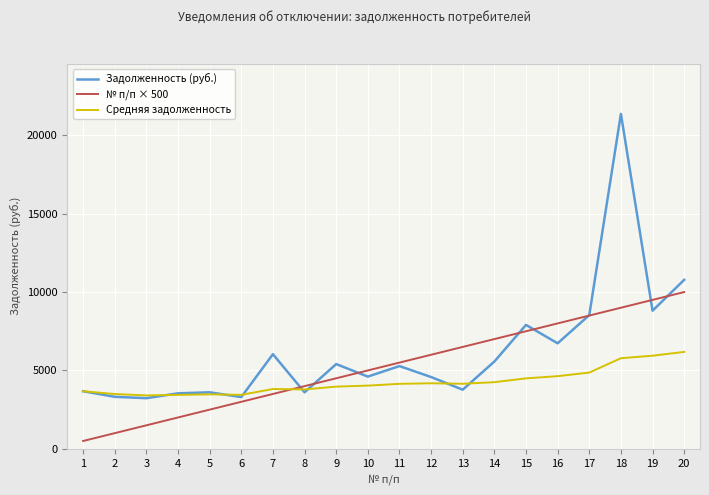

Is it true that № п/п × 500 equals 6500.0 at 13?

True